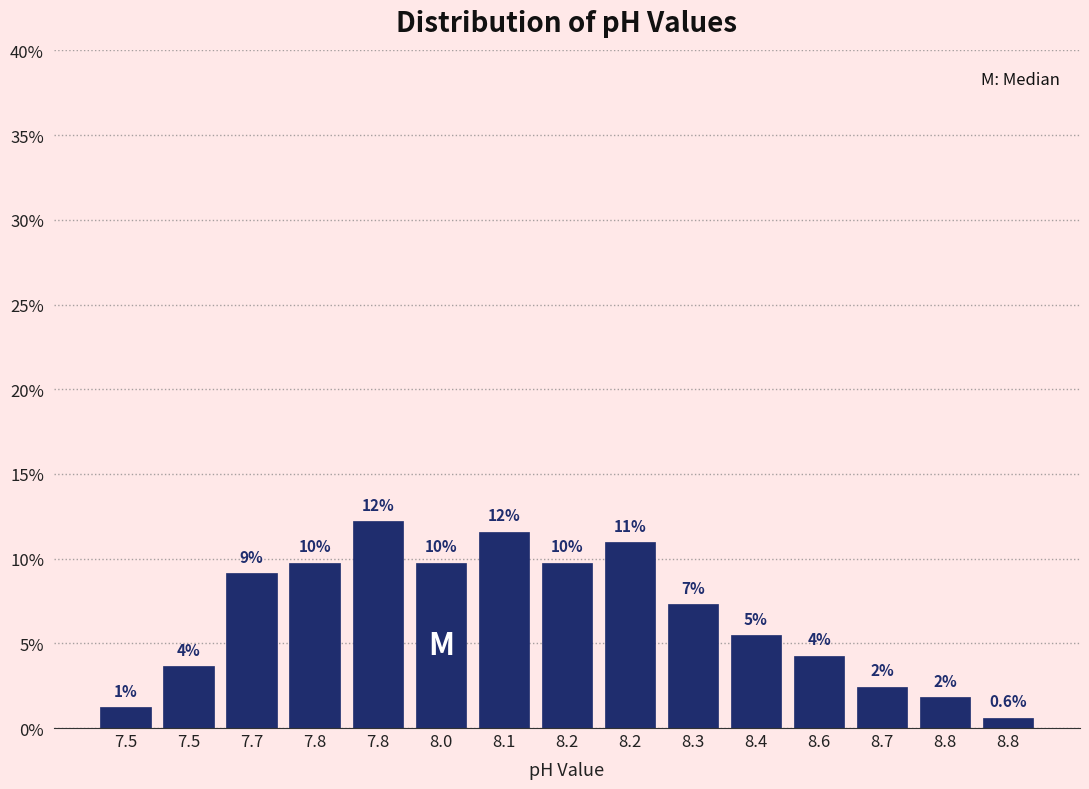

How many bars are there in total?

15